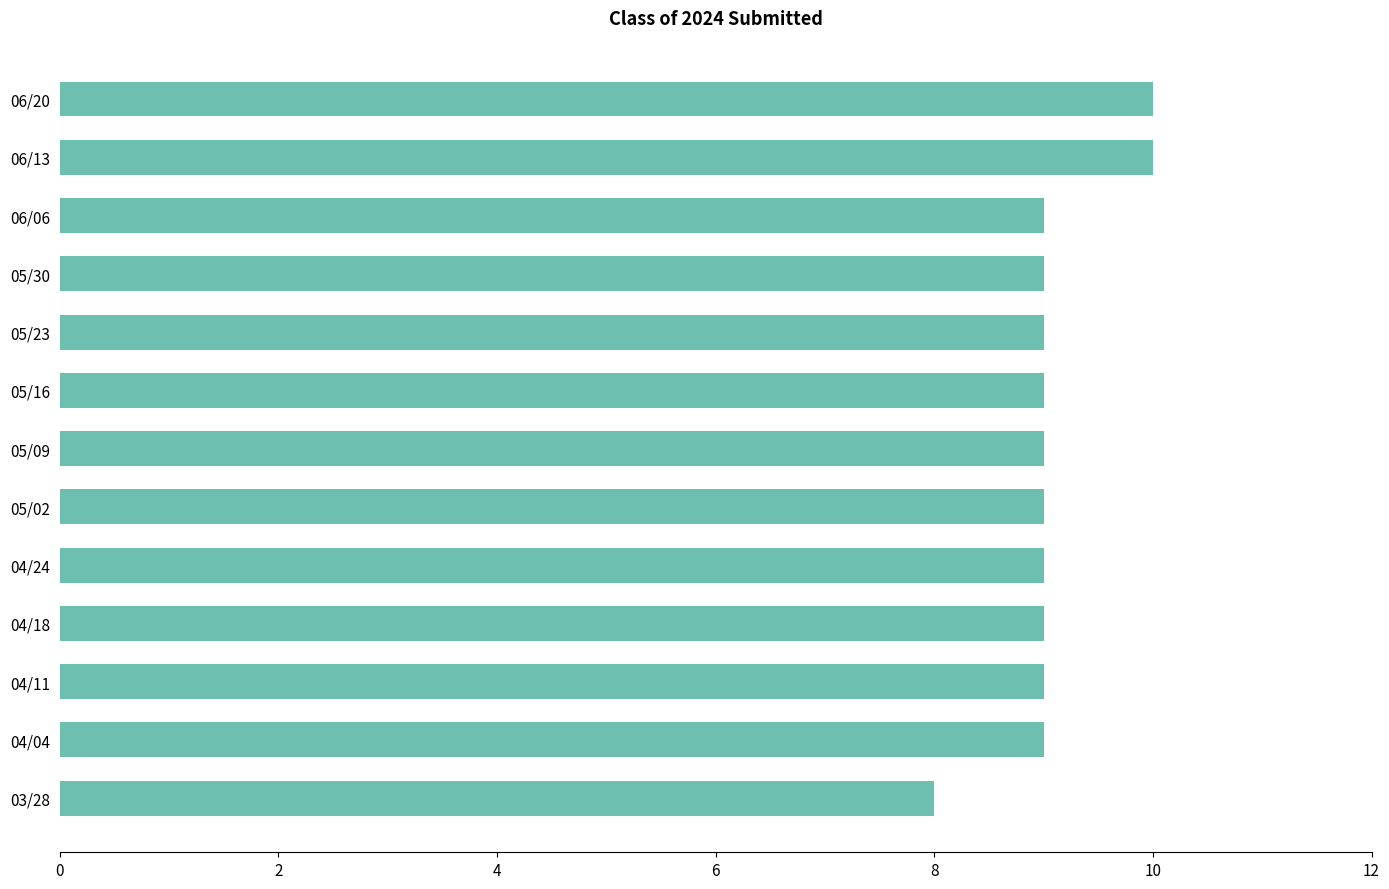

How many values are between 9 and 10?

12